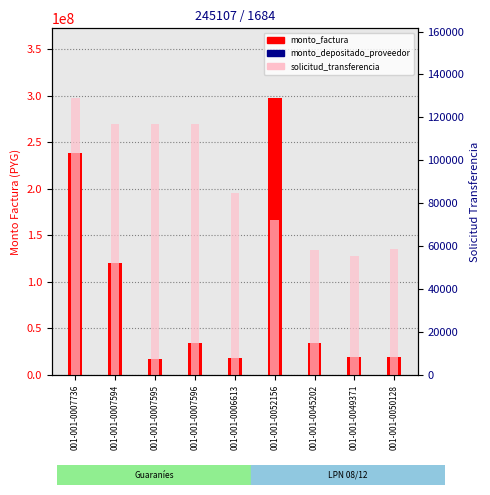

Which series contains the highest Y value?

monto_factura